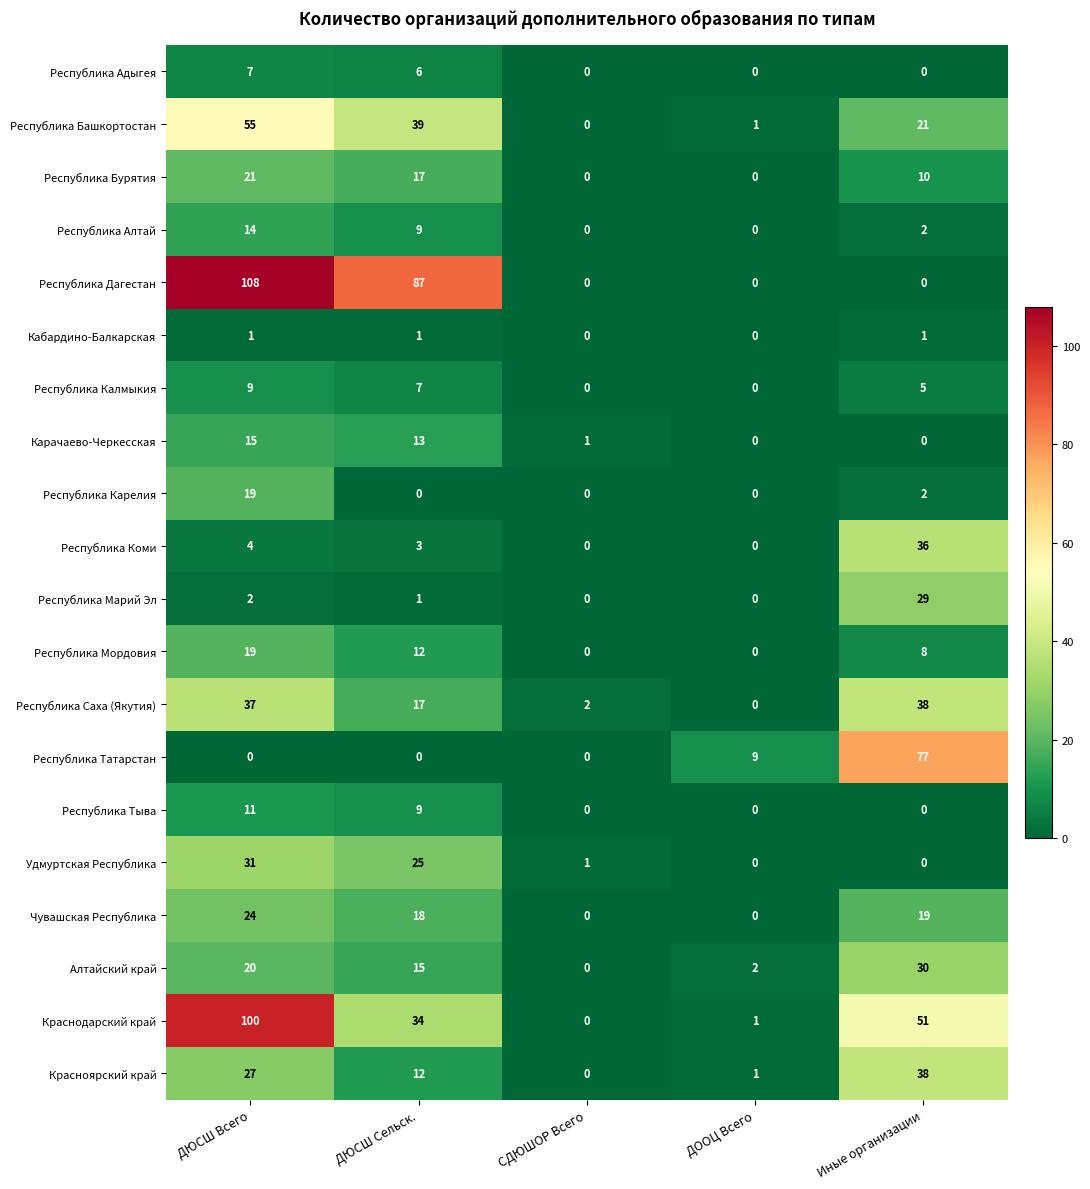

At which category is the sum across all series the highest?

ДЮСШ Всего